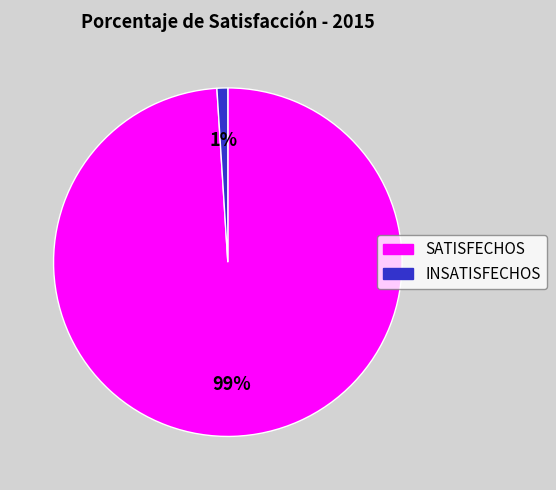

To the nearest percent, what is the difference between the largest and smallest slice percentages?

98%